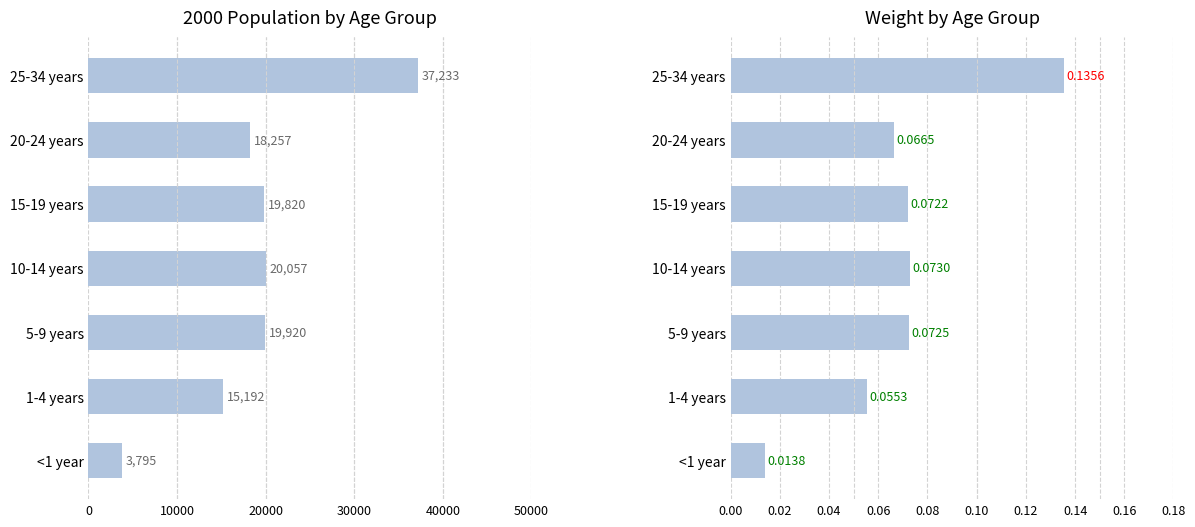

Count the Weight values in the range 0 to 1.

7